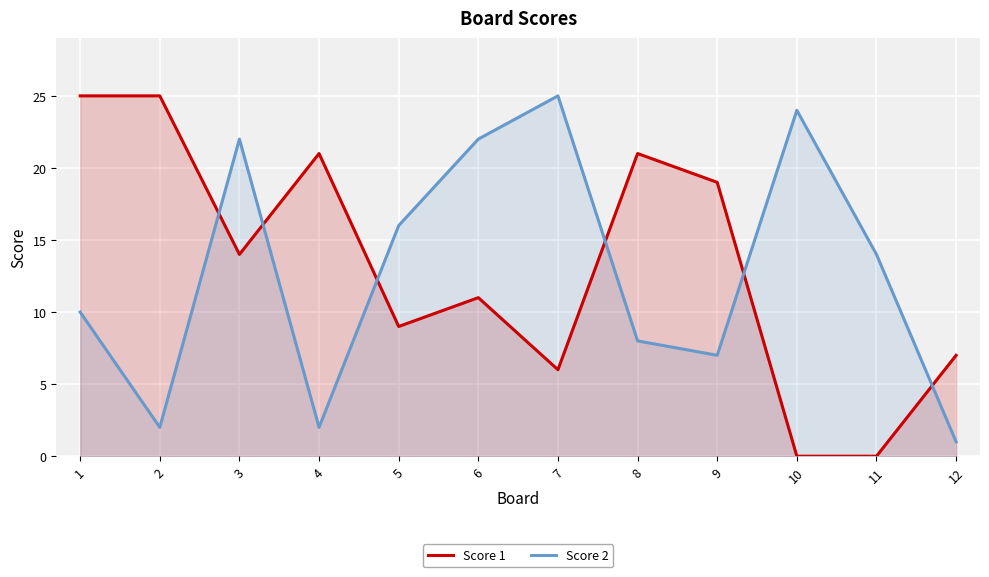

Rank the series by their maximum value, from lowest to highest.

Score 1, Score 2